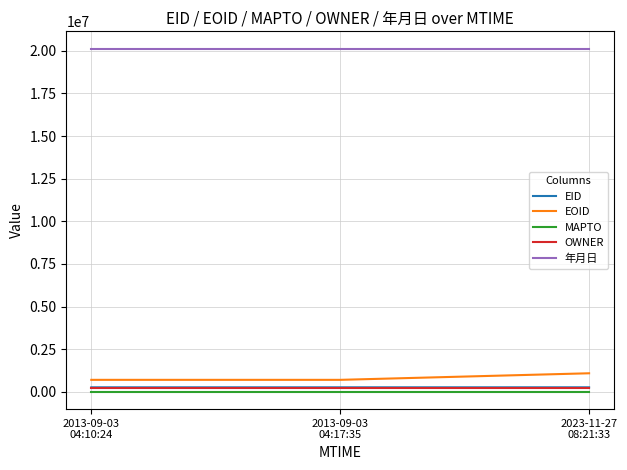

What is the maximum value for EID?

271351